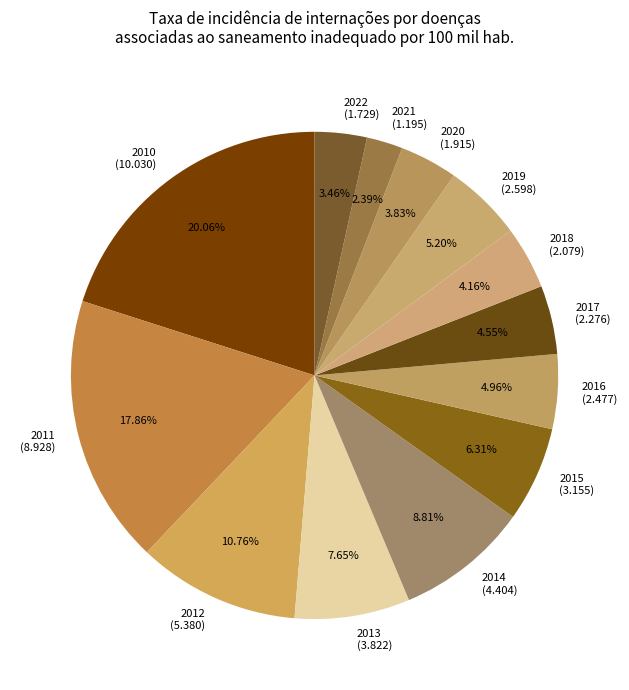

Which category has the smallest portion of the pie?

2021